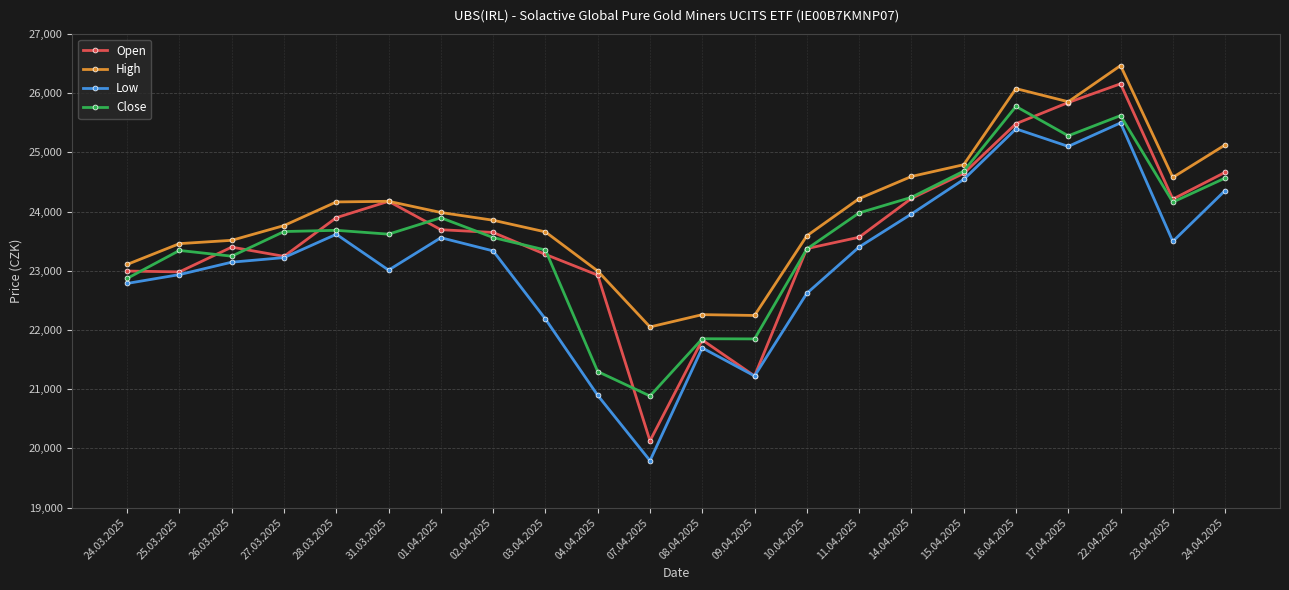

What is the highest value of the High series?

26465